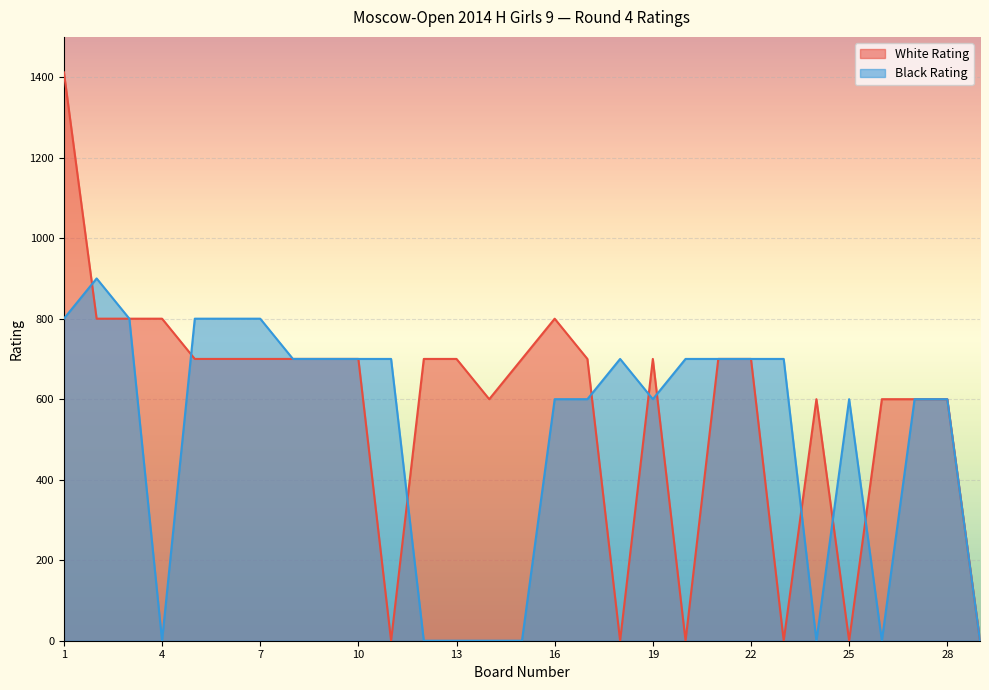

Is the value of Black Rating at 25 greater than the value of White Points at 20?

Yes